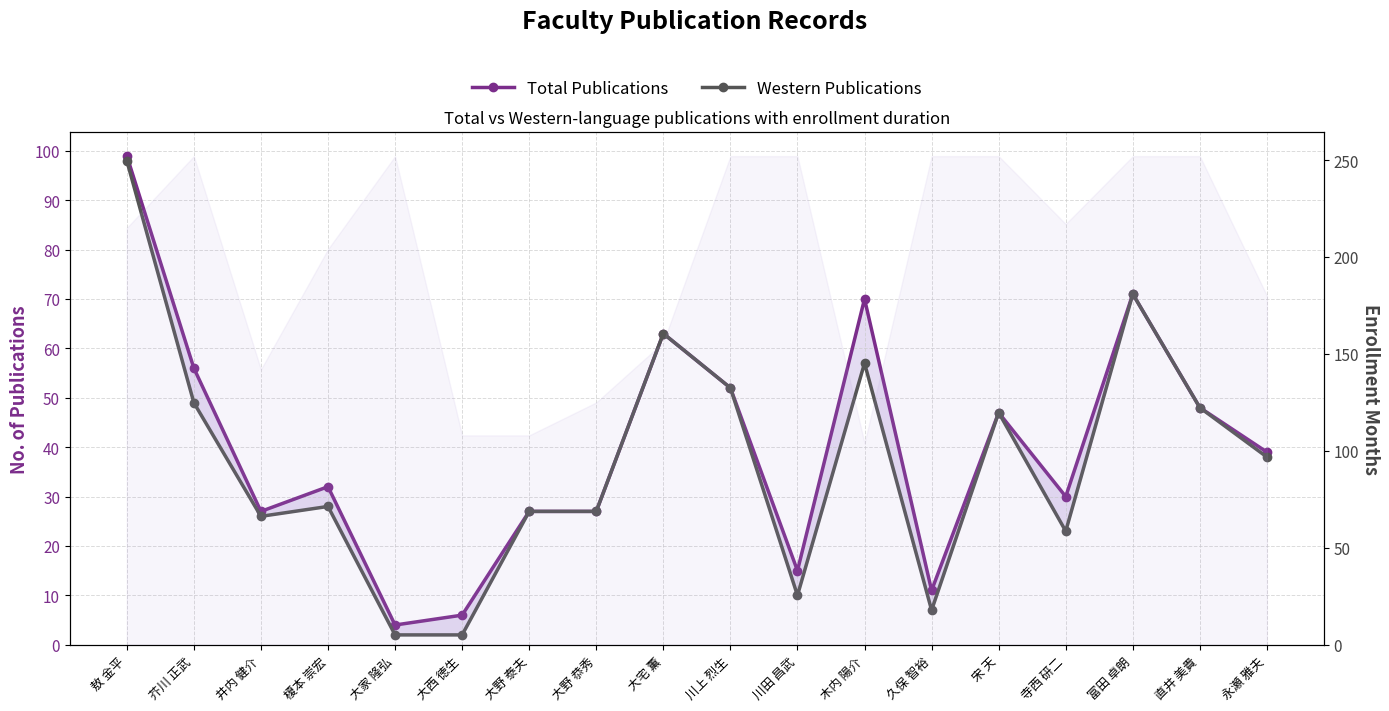

True or false: Western Publications has more than 2 points higher than both neighbors.

True